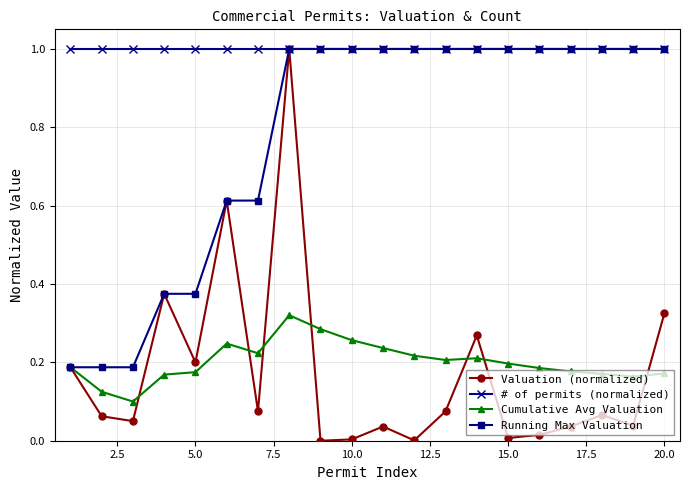

True or false: # of permits (normalized) and Cumulative Avg Valuation intersect in this chart.

False